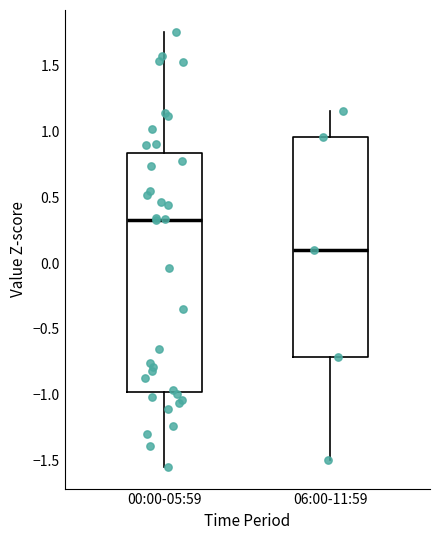

Reading left to right, read every box against the y-axis: the position of its median line, the range the box covers, and the ends of its whiskers. The values are not printed on the chart, so give them approximately, as read against the axis.

00:00-05:59: median 0.35, box -1.00 to 0.85, whiskers -1.55 to 1.75
06:00-11:59: median 0.10, box -0.70 to 0.95, whiskers -1.50 to 1.15